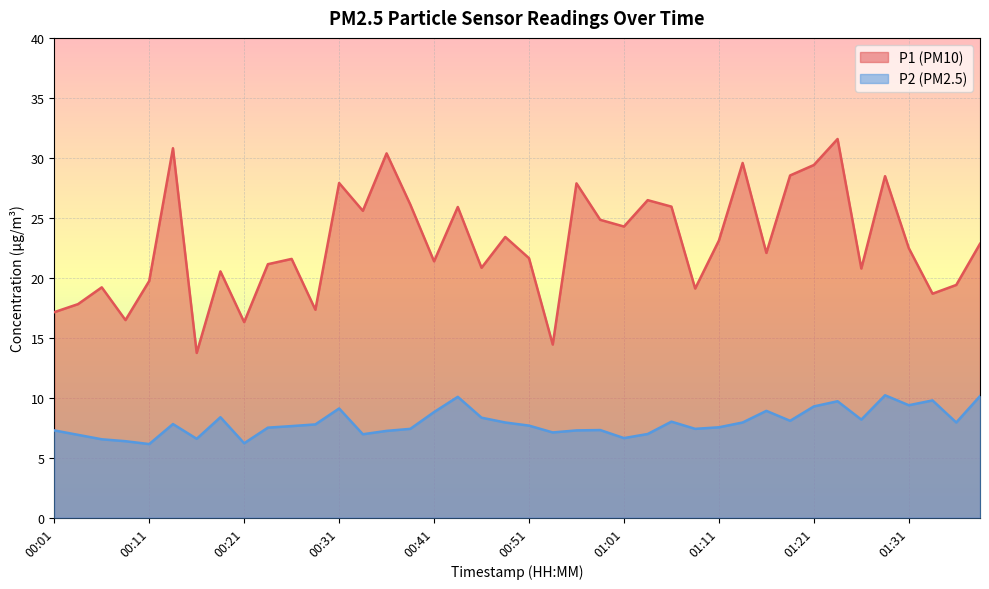

Reading left to right, transcribe all the data shown in this chart.

P1: 00:01=17.1	00:03=17.8	00:06=19.2	00:08=16.5	00:11=19.7	00:13=30.8	00:16=13.7	00:19=20.5	00:21=16.3	00:23=21.1	00:26=21.6	00:28=17.3	00:31=27.9	00:34=25.6	00:36=30.4	00:39=26.1	00:41=21.4	00:44=25.9	00:46=20.8	00:48=23.4	00:51=21.6	00:53=14.4	00:56=27.9	00:58=24.8	01:01=24.3	01:03=26.5	01:06=25.9	01:09=19.1	01:11=23.1	01:14=29.6	01:16=22.1	01:18=28.5	01:21=29.4	01:23=31.6	01:26=20.8	01:28=28.5	01:31=22.5	01:33=18.7	01:36=19.4	01:38=22.8
P2: 00:01=7.3	00:03=6.9	00:06=6.5	00:08=6.4	00:11=6.1	00:13=7.8	00:16=6.6	00:19=8.4	00:21=6.2	00:23=7.5	00:26=7.6	00:28=7.8	00:31=9.1	00:34=7.0	00:36=7.2	00:39=7.4	00:41=8.8	00:44=10.1	00:46=8.3	00:48=7.9	00:51=7.7	00:53=7.1	00:56=7.3	00:58=7.3	01:01=6.6	01:03=7.0	01:06=8.0	01:09=7.4	01:11=7.5	01:14=7.9	01:16=8.9	01:18=8.1	01:21=9.3	01:23=9.7	01:26=8.2	01:28=10.2	01:31=9.4	01:33=9.8	01:36=7.9	01:38=10.1